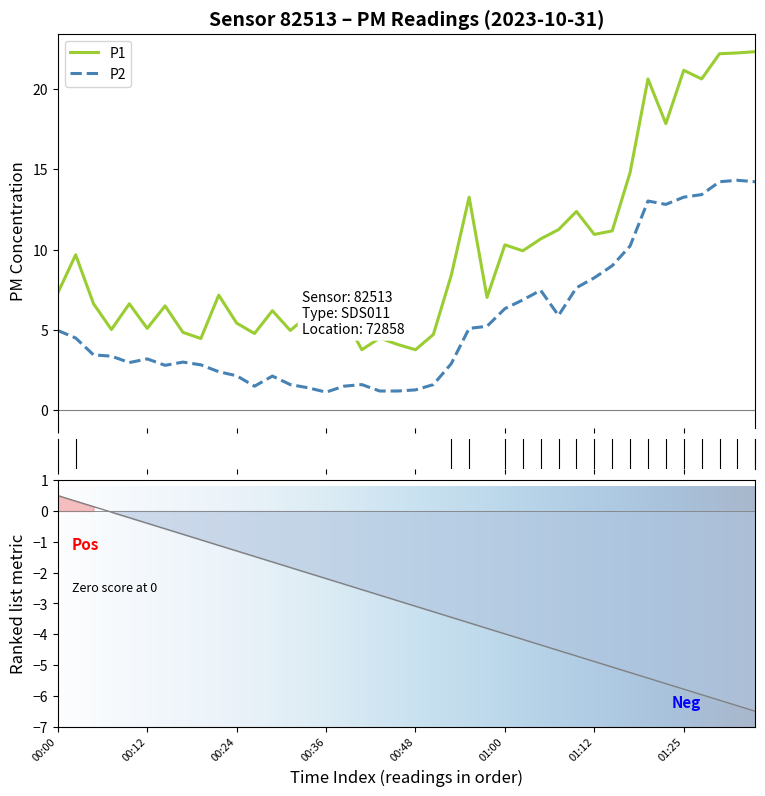

What is the difference between the maximum and minimum values in the P2 series?

13.2